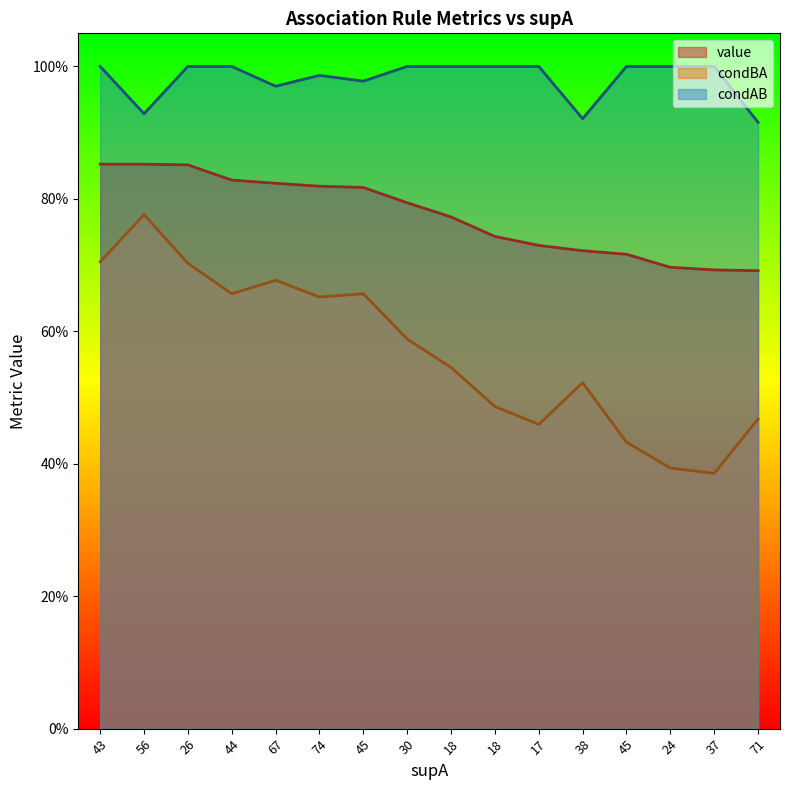

List the labels in order of condBA value, smallest first.

37, 24, 45, 17, 71, 18, 38, 18, 30, 74, 44, 45, 67, 26, 43, 56